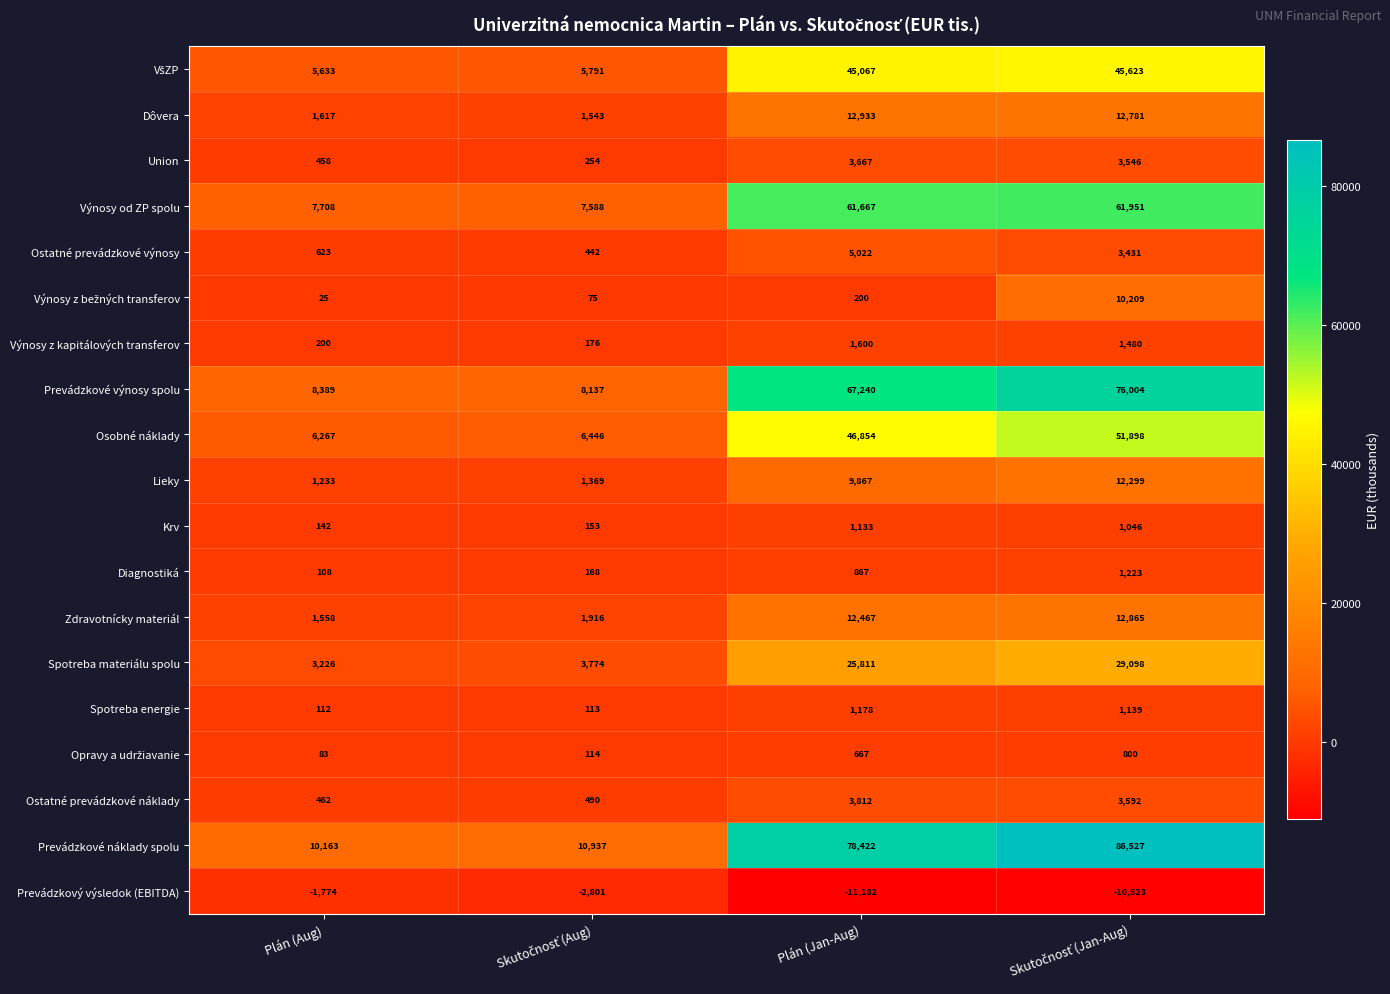

What is the difference between the second highest and minimum values in the Prevádzkové náklady spolu series?

68259